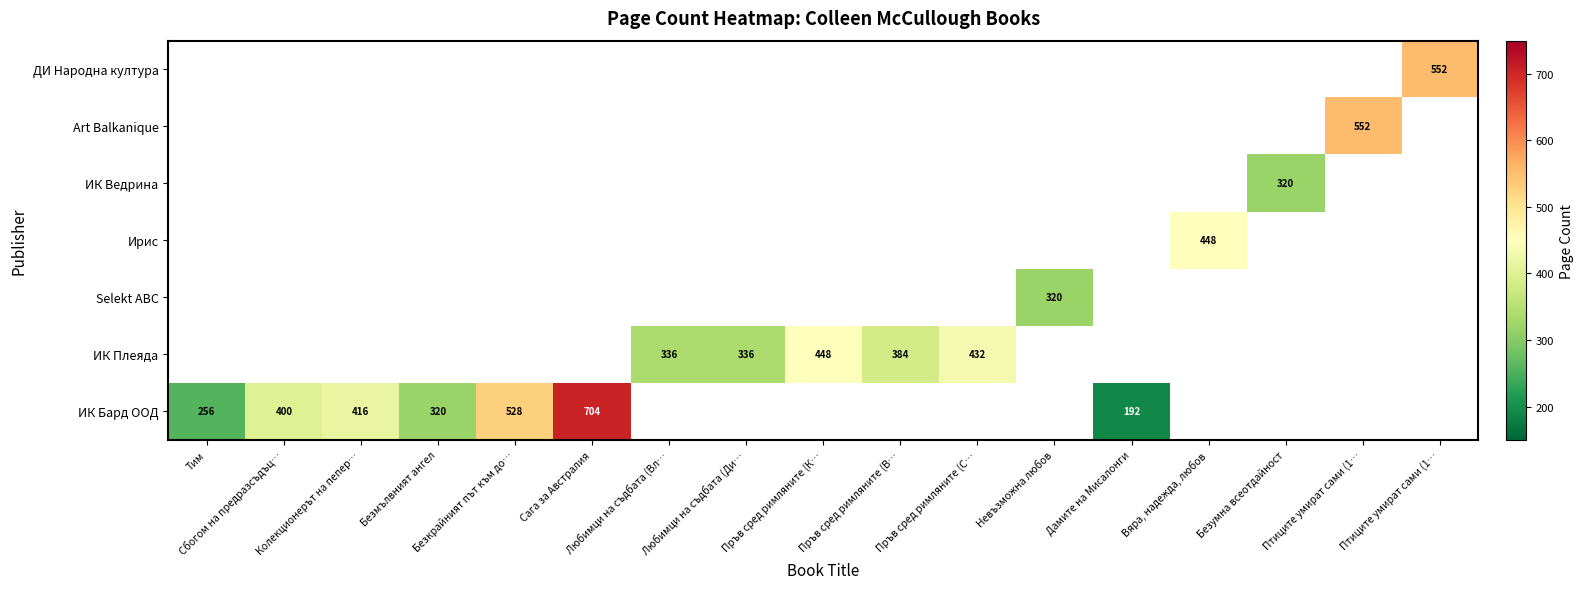

What is the minimum value shown in the chart?

192.0